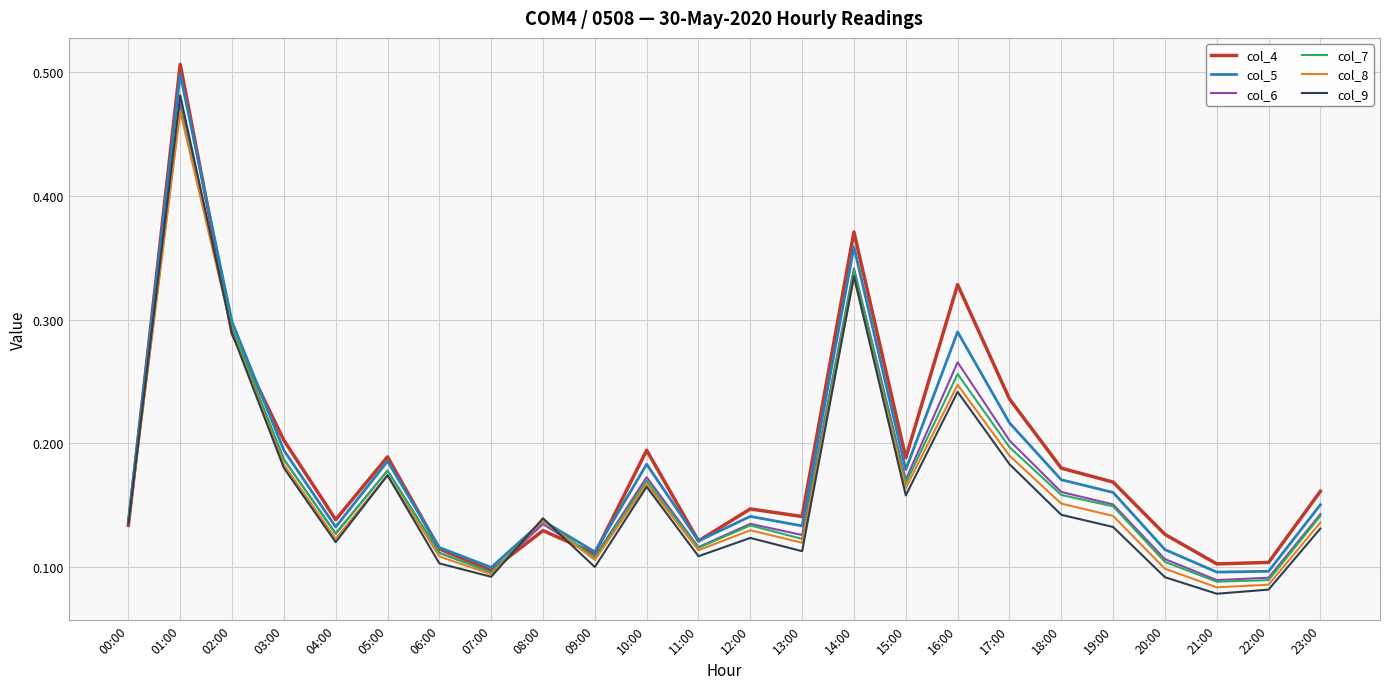

Which series changed the most between 01:00 and 18:00?

col_9